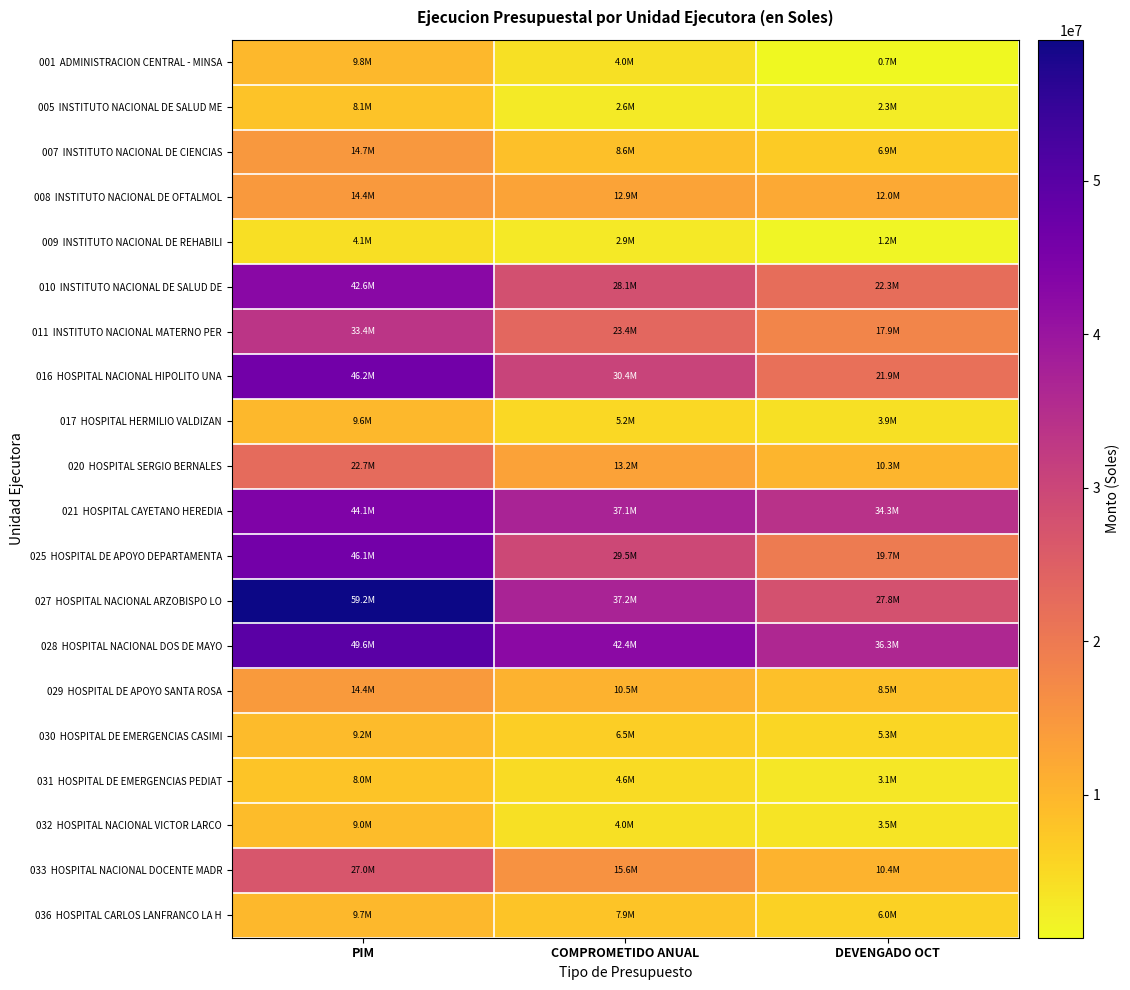

Which category has the lowest value across all series?

DEVENGADO OCT